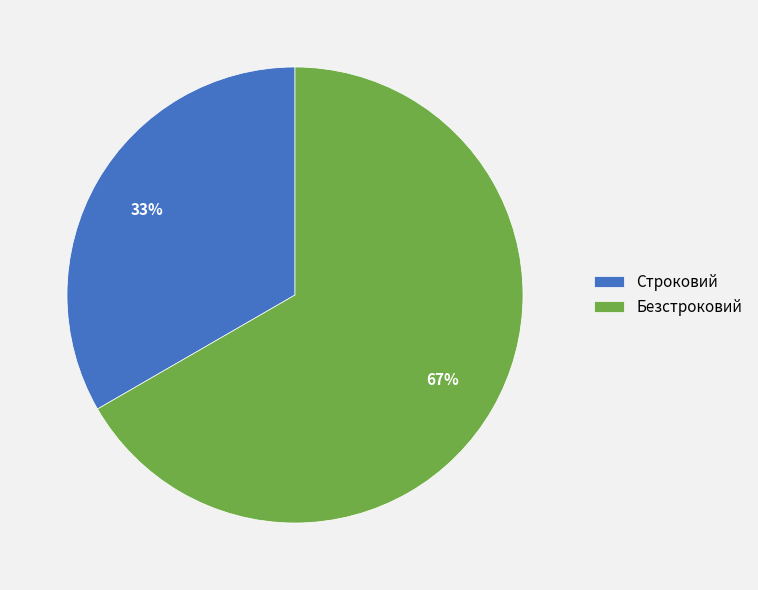

Count the number of slices in the pie.

2